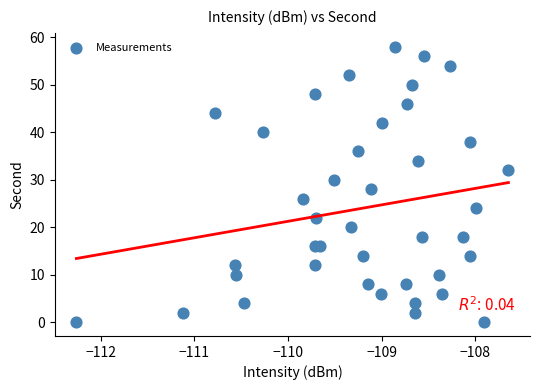

What is the range of Y values (max minus min)?

58